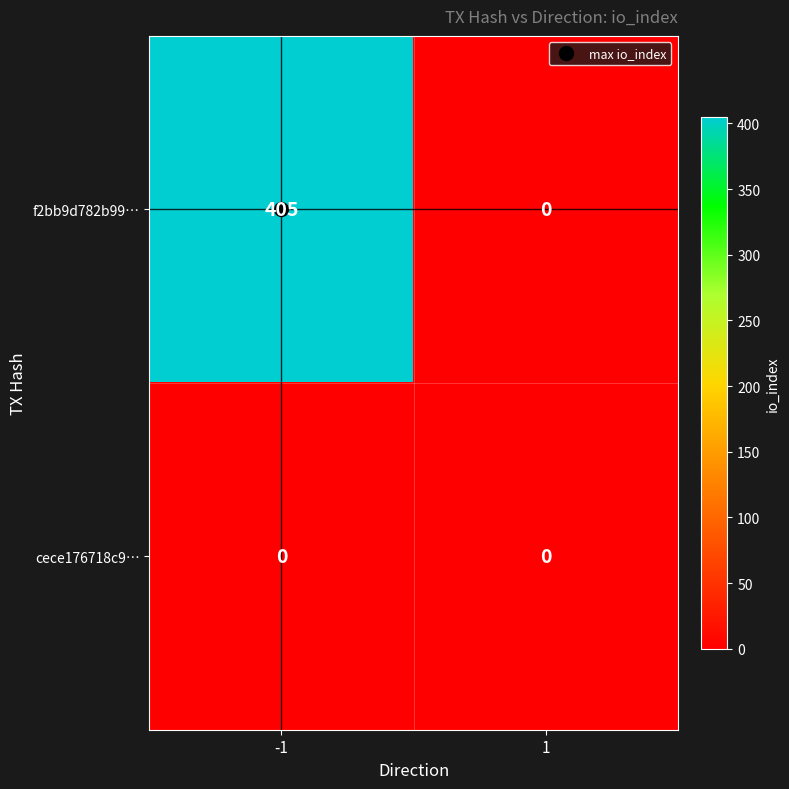

Read the f2bb9d782b99… value at -1.

405